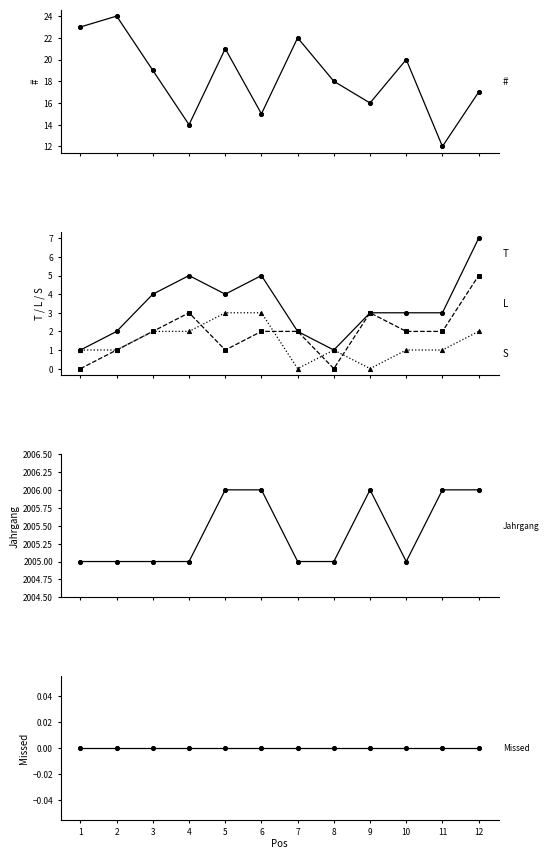

Which series has the largest total across all categories?

Jahrgang